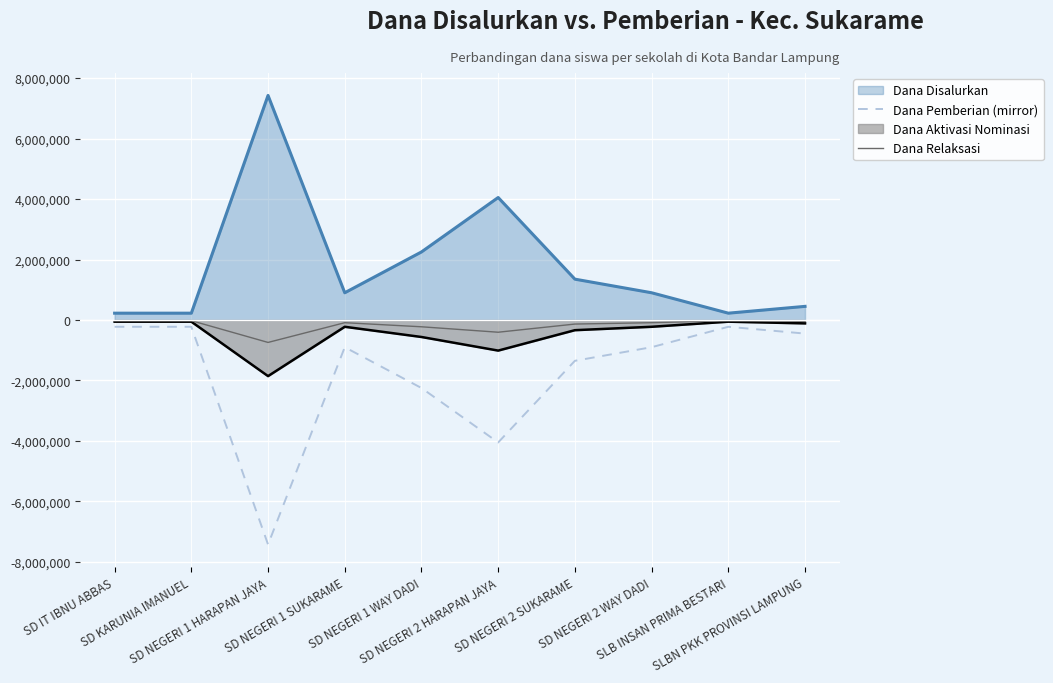

Which series changed the most between SD NEGERI 1 SUKARAME and SLBN PKK PROVINSI LAMPUNG?

Dana Pemberian (mirror)